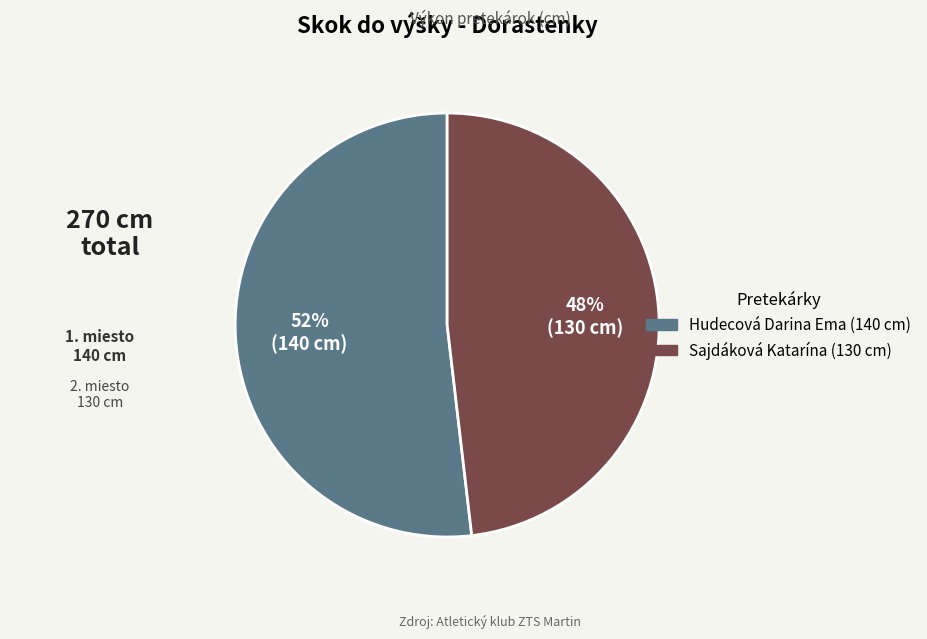

What is the largest slice in the pie chart?

Hudecová Darina Ema